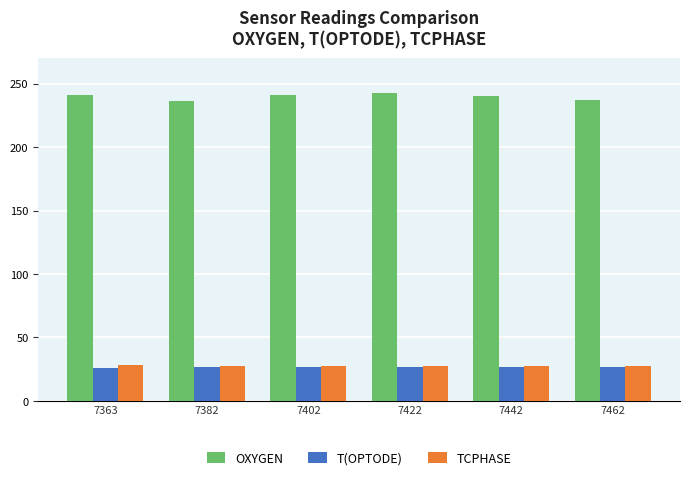

What is the difference between the maximum and minimum values in the TCPHASE series?

0.2